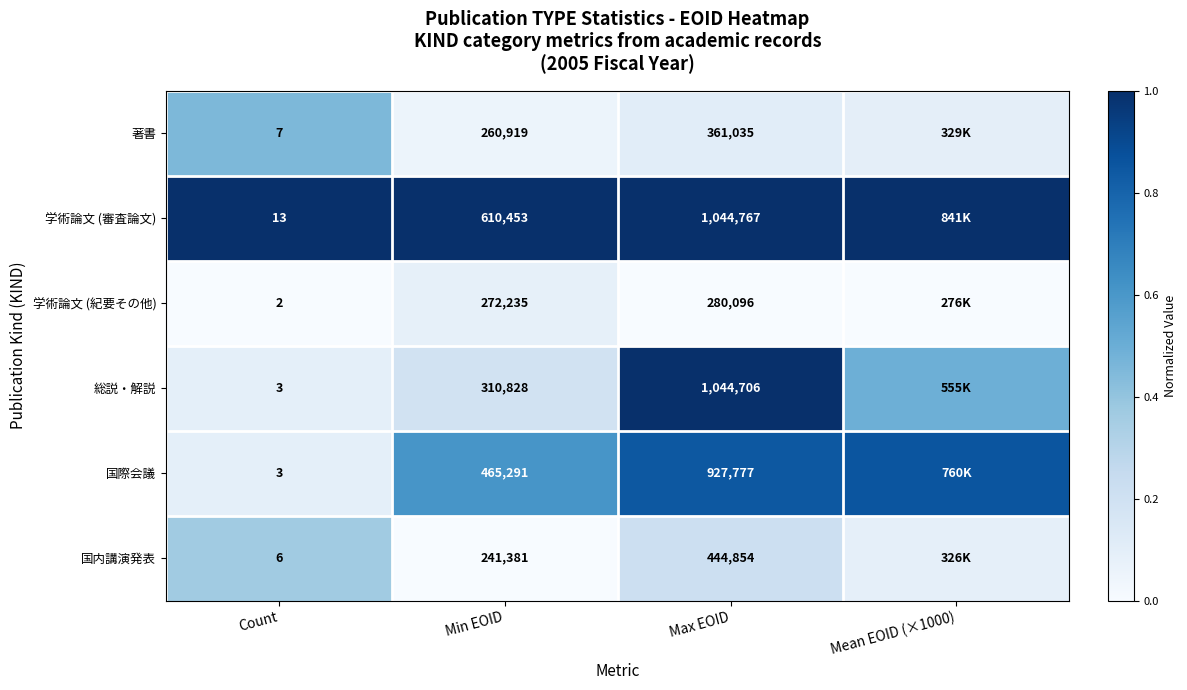

Count the number of data series in this chart.

6